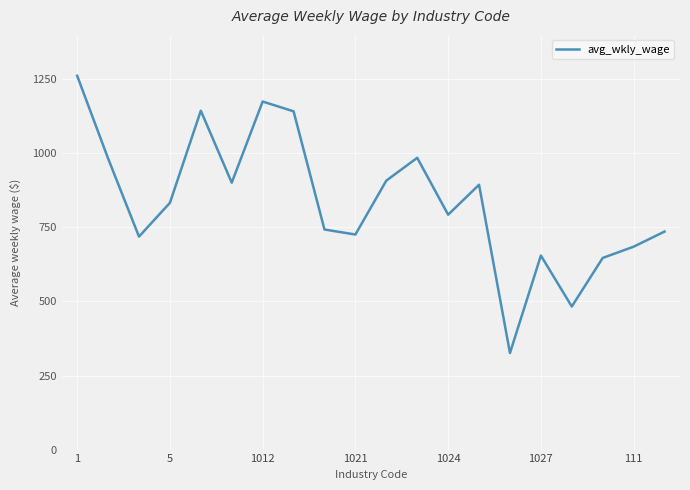

What is the minimum value shown in the chart?

326